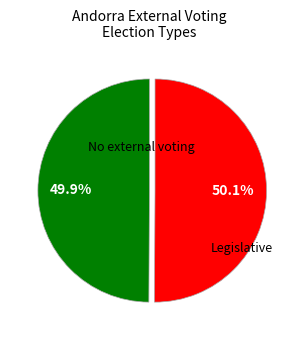

Does any single category account for the majority?

Yes